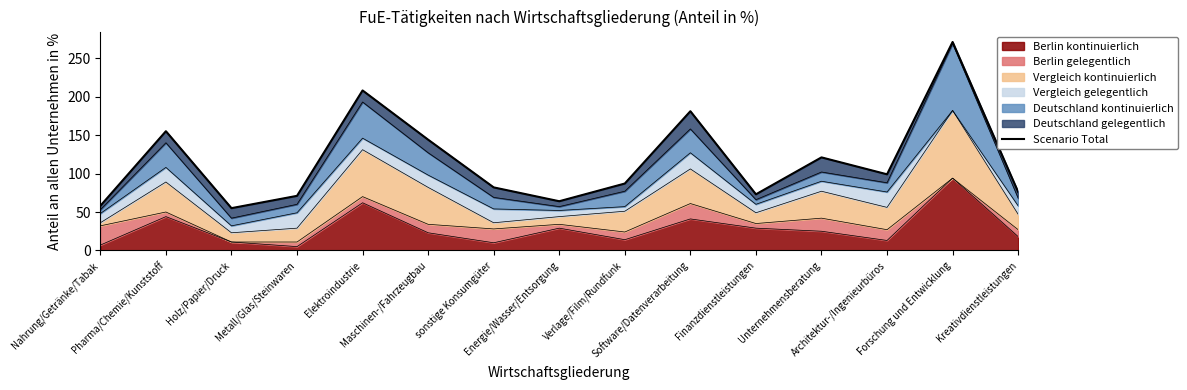

What is the difference between the maximum and minimum values?

216